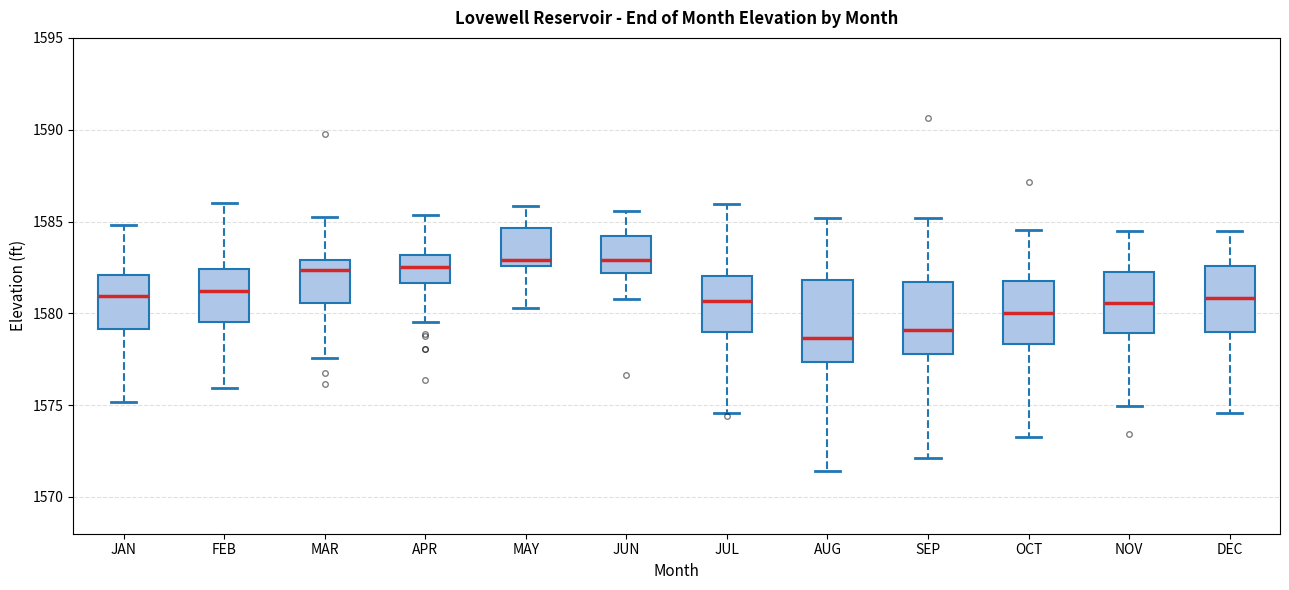

Reading left to right, read every box against the y-axis: the position of its median line, the range the box covers, and the ends of its whiskers. The values are not printed on the chart, so give them approximately, as read against the axis.

JAN: median 1581.0, box 1579.0 to 1582.0, whiskers 1575.0 to 1585.0
FEB: median 1581.0, box 1579.5 to 1582.5, whiskers 1576.0 to 1586.0
MAR: median 1582.5, box 1580.5 to 1583.0, whiskers 1577.5 to 1585.5
APR: median 1582.5, box 1581.5 to 1583.0, whiskers 1579.5 to 1585.5
MAY: median 1583.0, box 1582.5 to 1584.5, whiskers 1580.5 to 1586.0
JUN: median 1583.0, box 1582.0 to 1584.0, whiskers 1581.0 to 1585.5
JUL: median 1580.5, box 1579.0 to 1582.0, whiskers 1574.5 to 1586.0
AUG: median 1578.5, box 1577.5 to 1582.0, whiskers 1571.5 to 1585.0
SEP: median 1579.0, box 1578.0 to 1581.5, whiskers 1572.0 to 1585.0
OCT: median 1580.0, box 1578.5 to 1582.0, whiskers 1573.5 to 1584.5
NOV: median 1580.5, box 1579.0 to 1582.0, whiskers 1575.0 to 1584.5
DEC: median 1581.0, box 1579.0 to 1582.5, whiskers 1574.5 to 1584.5